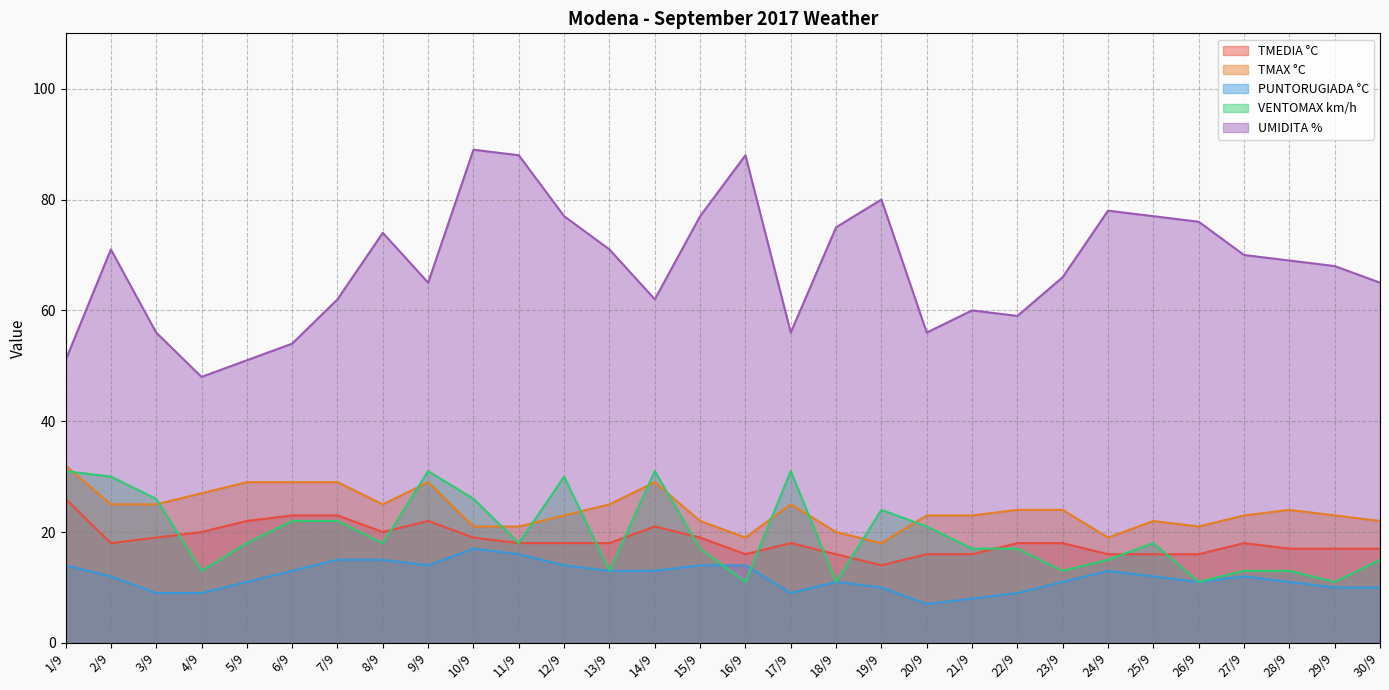

Where is the first local maximum for TMAX °C?

9/9